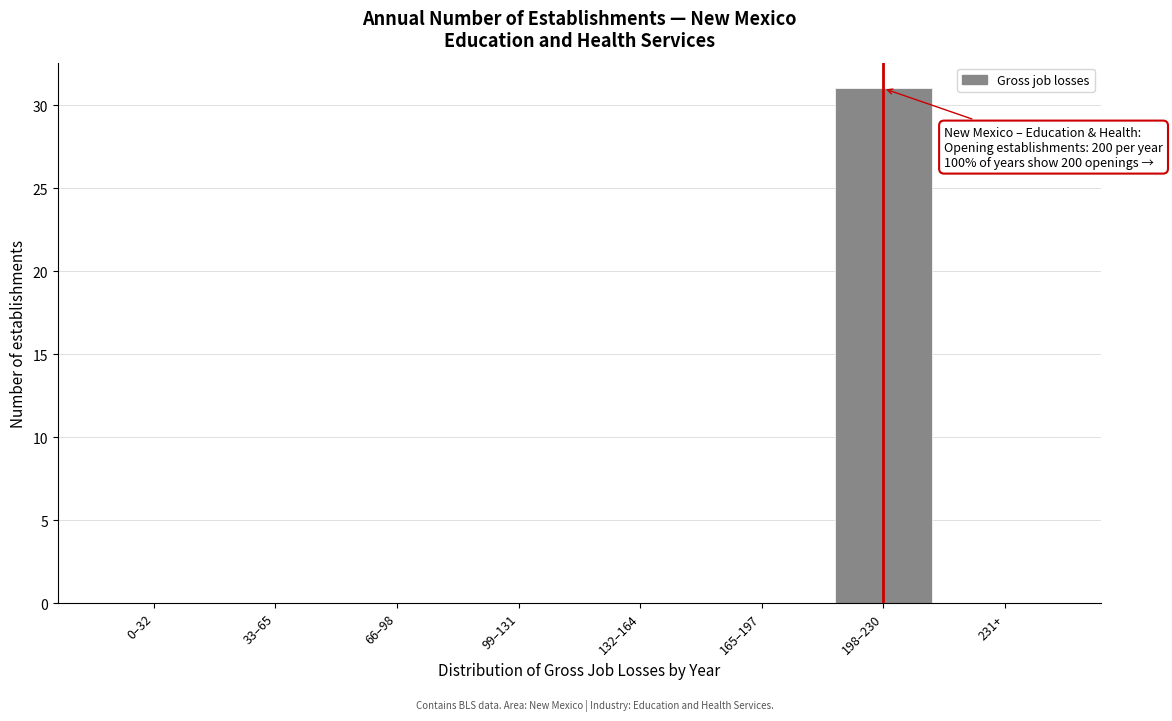

Reading right to left, what are all the values shown in this chart?

231+=0	198–230=31	165–197=0	132–164=0	99–131=0	66–98=0	33–65=0	0–32=0